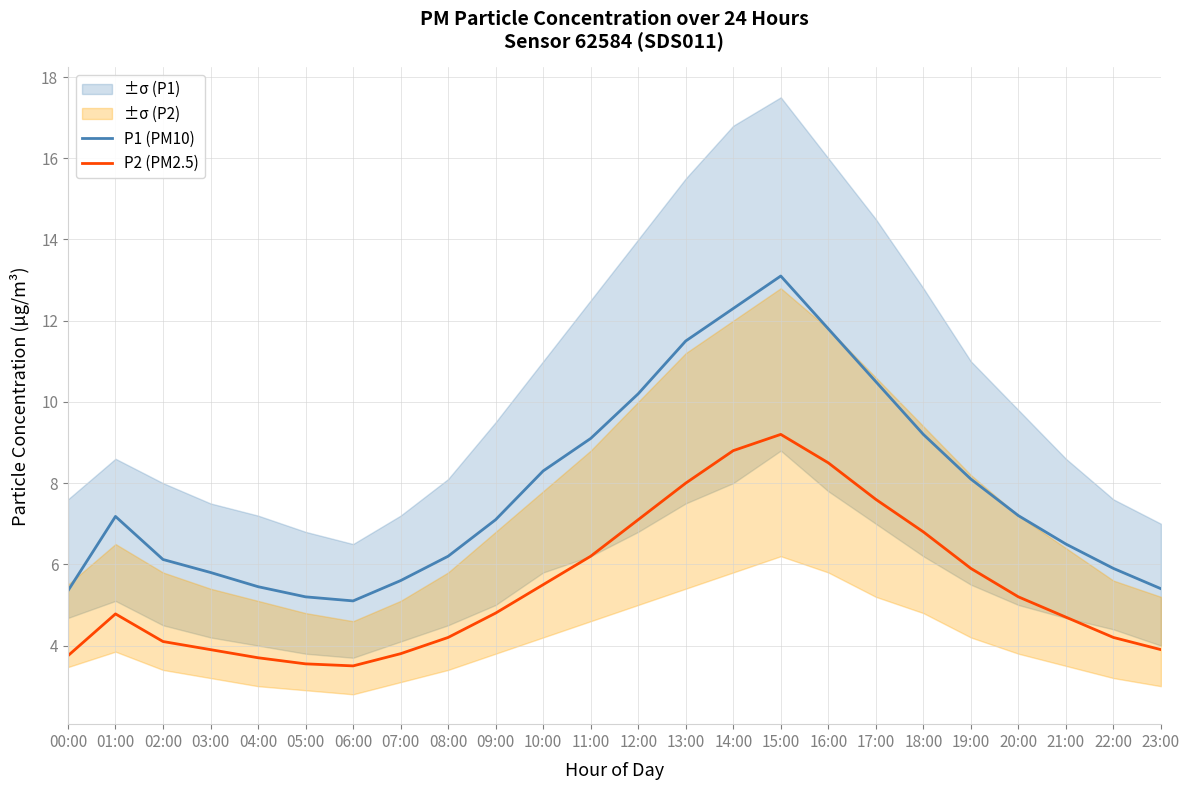

The value of P1 (PM10) at 19:00 is 8.1. True or false?

True